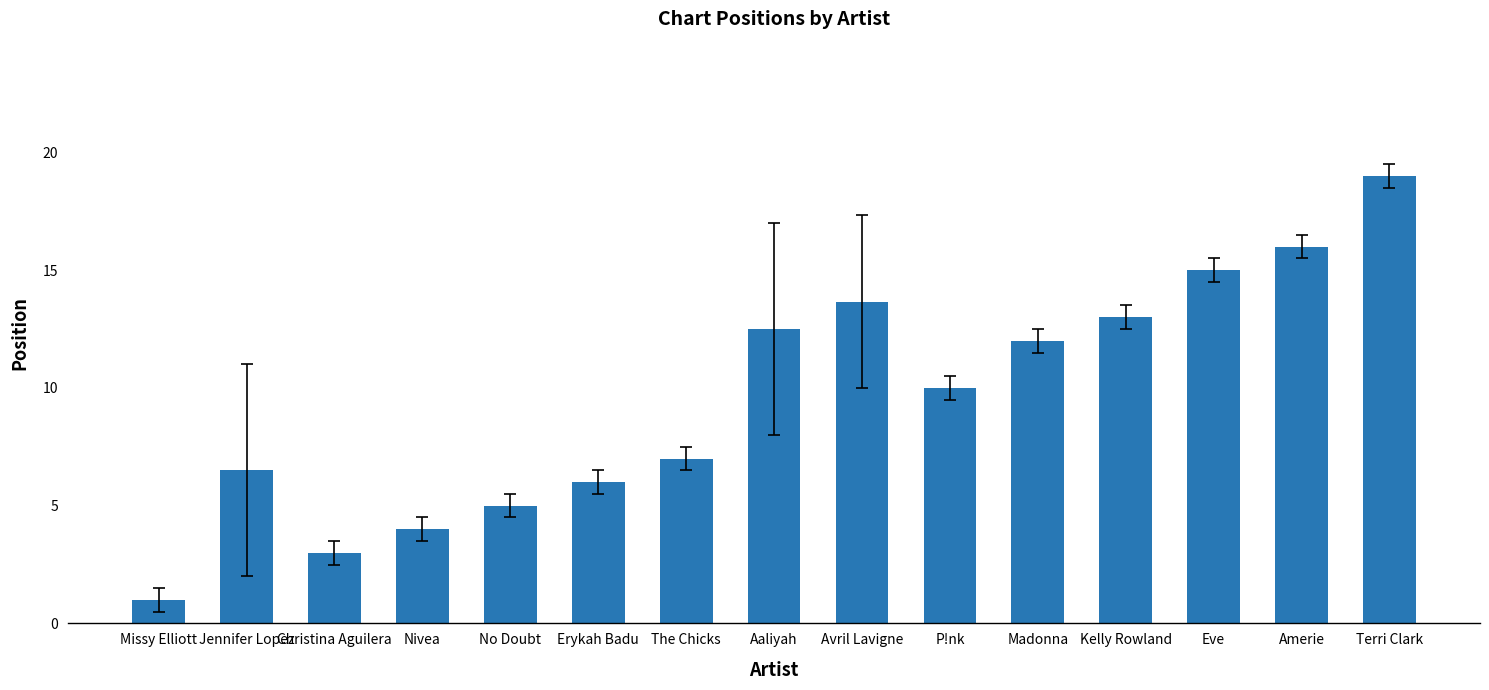

List the labels in order of value, smallest first.

Missy Elliott, Christina Aguilera, Nivea, No Doubt, Erykah Badu, Jennifer Lopez, The Chicks, P!nk, Madonna, Aaliyah, Kelly Rowland, Avril Lavigne, Eve, Amerie, Terri Clark